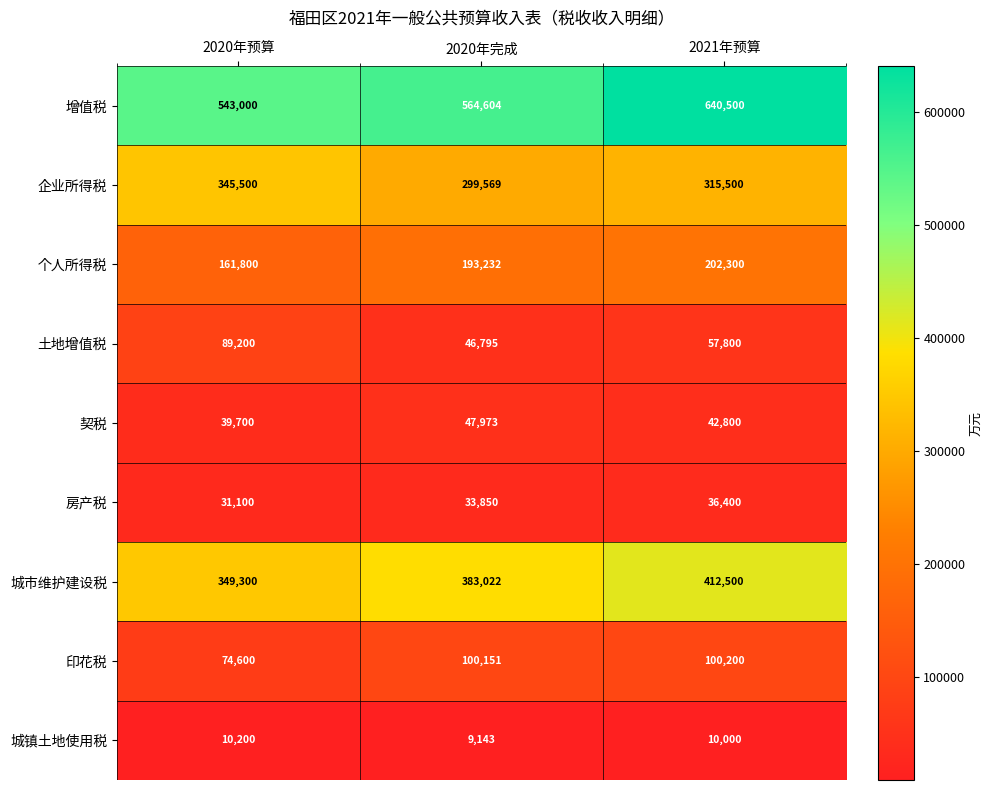

Rank the series by their maximum value, from highest to lowest.

增值税, 城市维护建设税, 企业所得税, 个人所得税, 印花税, 土地增值税, 契税, 房产税, 城镇土地使用税